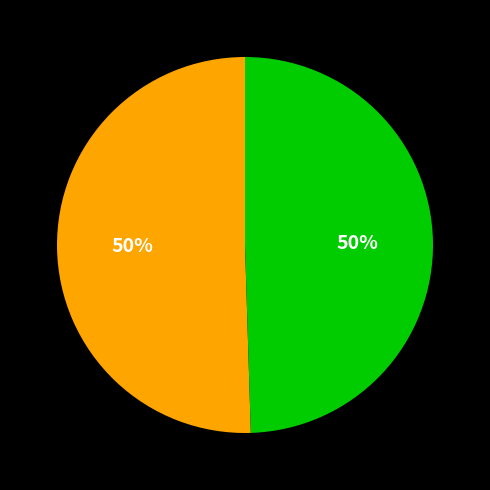

To the nearest percent, what is the average slice percentage?

50%